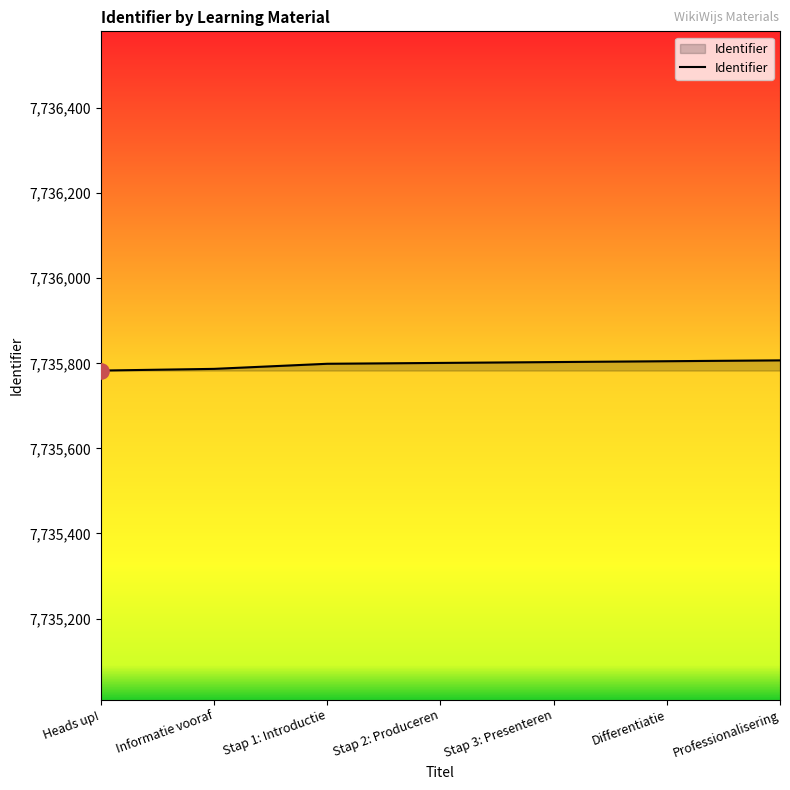

Between Informatie vooraf and Professionalisering, which is larger?

Professionalisering